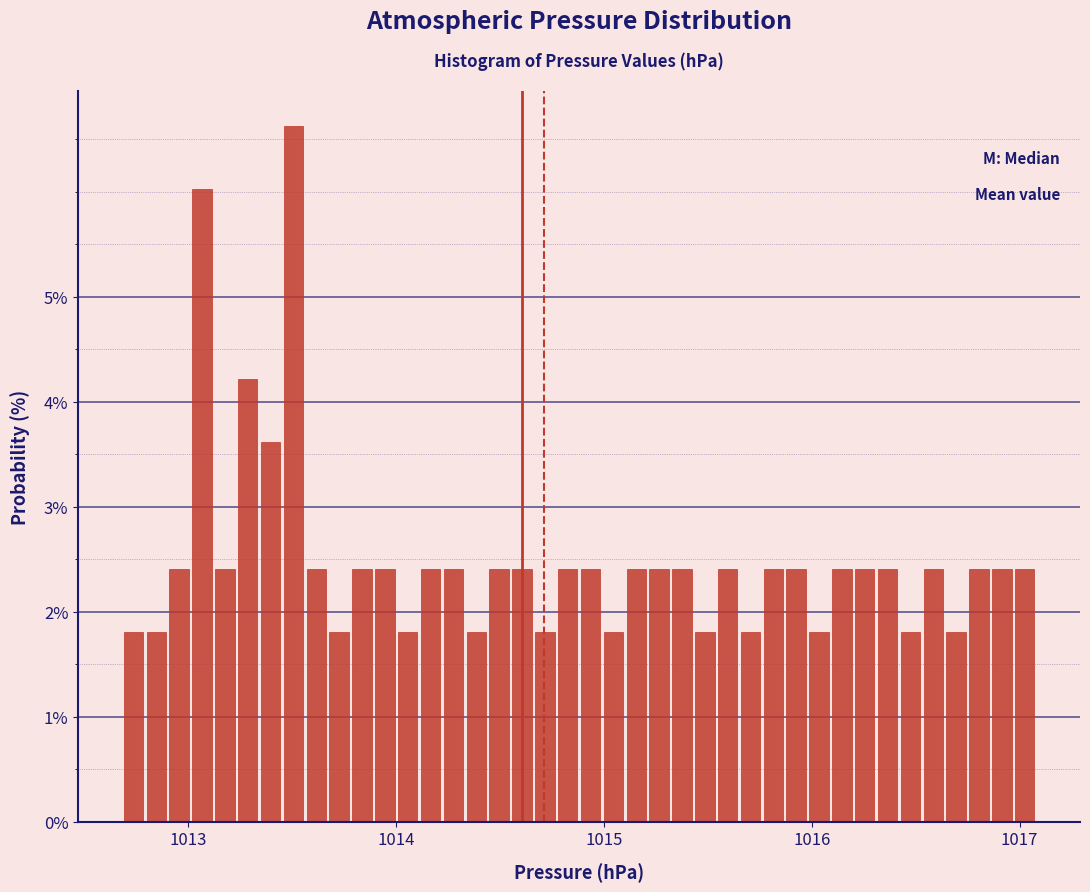

Around what value on the x-axis is the tallest bar? Give the approximate position of its centre, as read against the axis.

1013.5